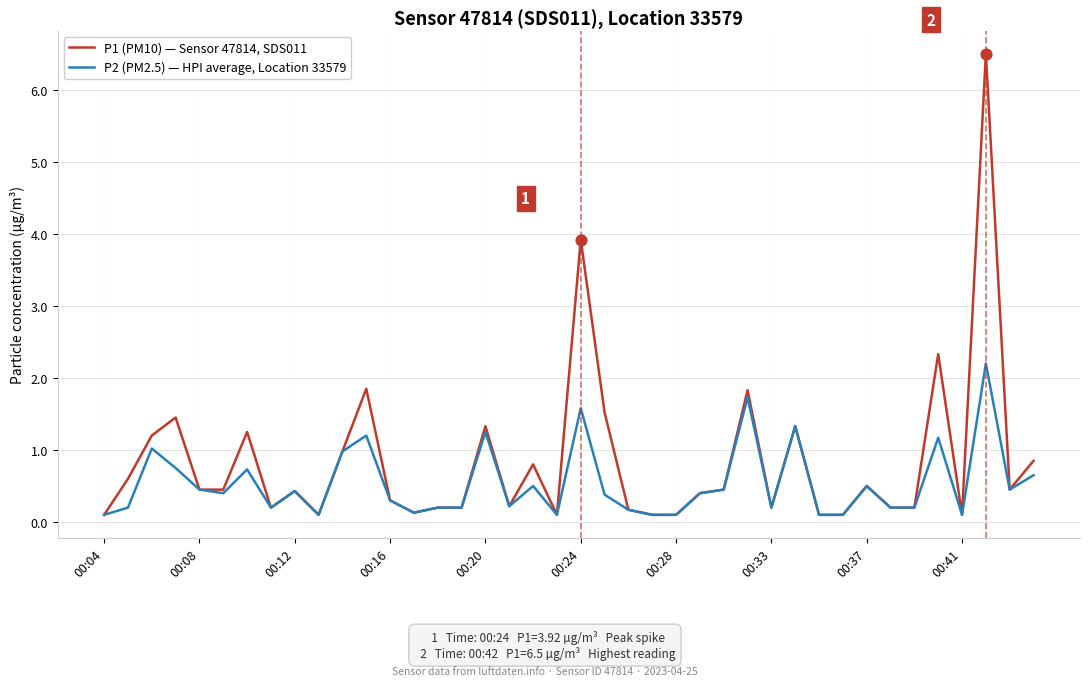

Which series has the largest total across all categories?

P1 (PM10) — Sensor 47814, SDS011